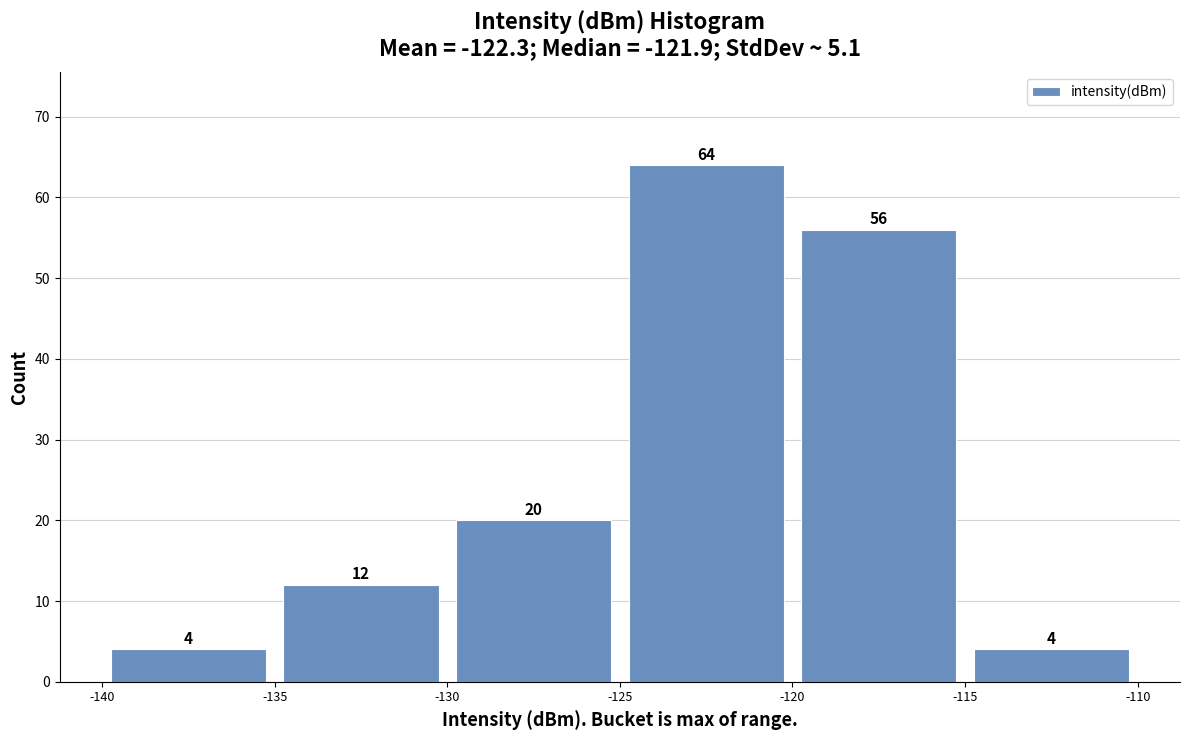

Reading left to right, list every bar in this chart as the range it spans on the x-axis followed by its height.

-140 to -135: 4
-135 to -130: 12
-130 to -125: 20
-125 to -120: 64
-120 to -115: 56
-115 to -110: 4